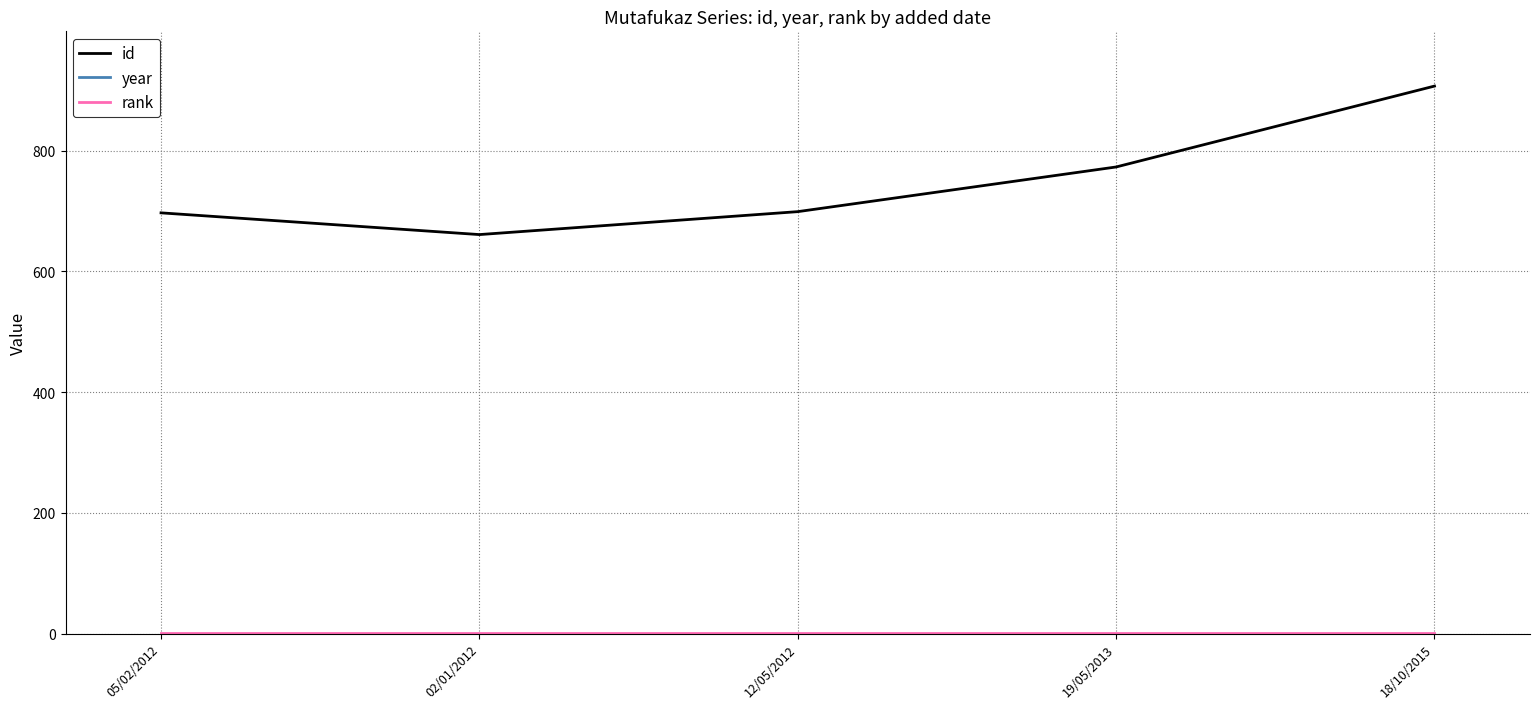

Reading left to right, what are all the values shown in this chart?

id: 05/02/2012=697	02/01/2012=661	12/05/2012=699	19/05/2013=773	18/10/2015=907
year: 05/02/2012=2006	02/01/2012=2007	12/05/2012=2010	19/05/2013=2013	18/10/2015=2015
rank: 05/02/2012=1	02/01/2012=1	12/05/2012=1	19/05/2013=1	18/10/2015=1